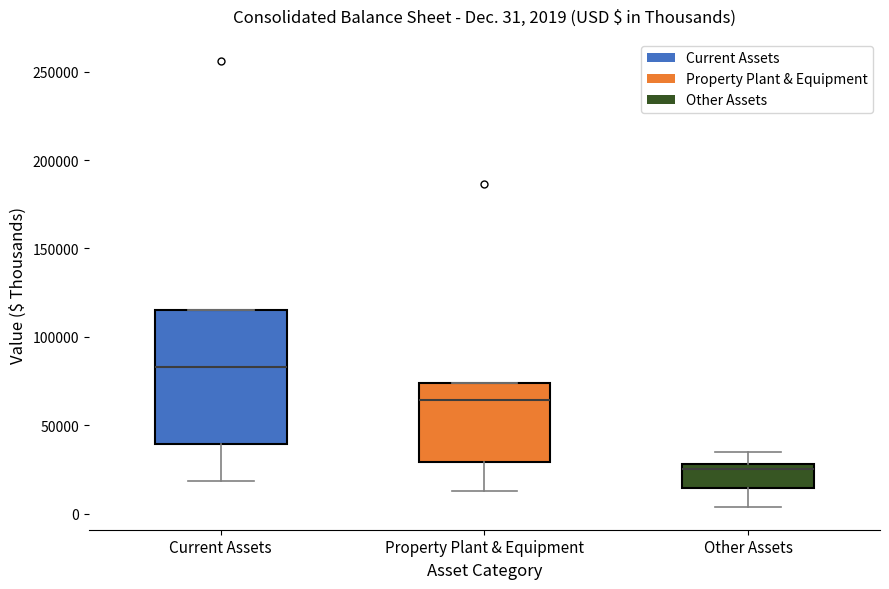

Which box's median line is the highest?

Current Assets